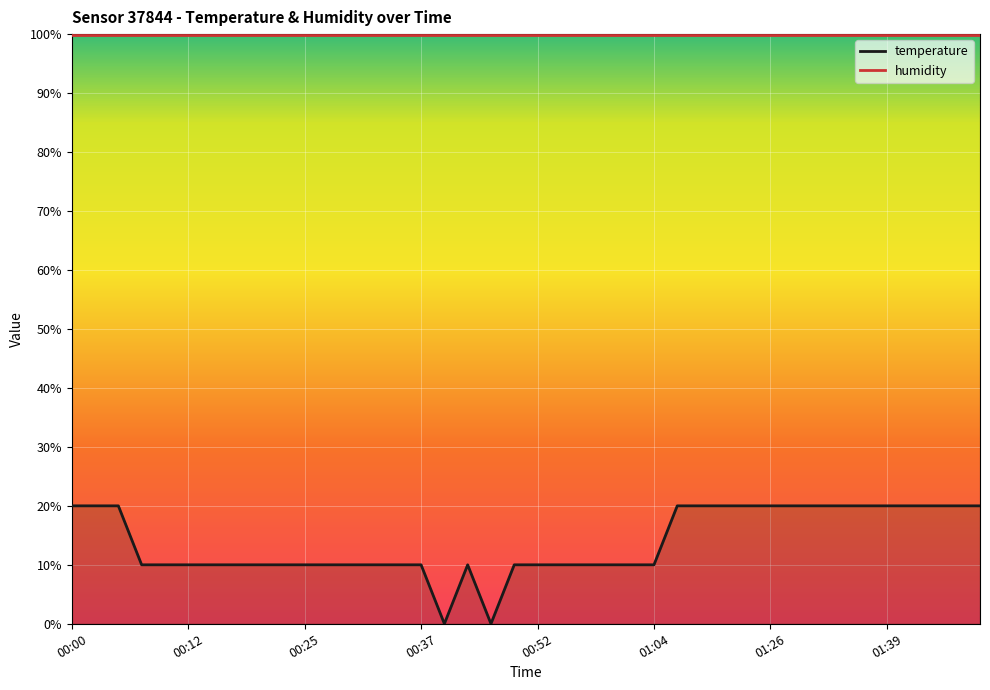

What is the difference between the values at 00:57 and 01:44?

10